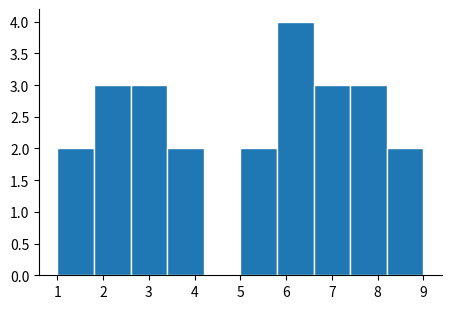

Which range on the x-axis has the tallest bar?

5.8 to 6.6